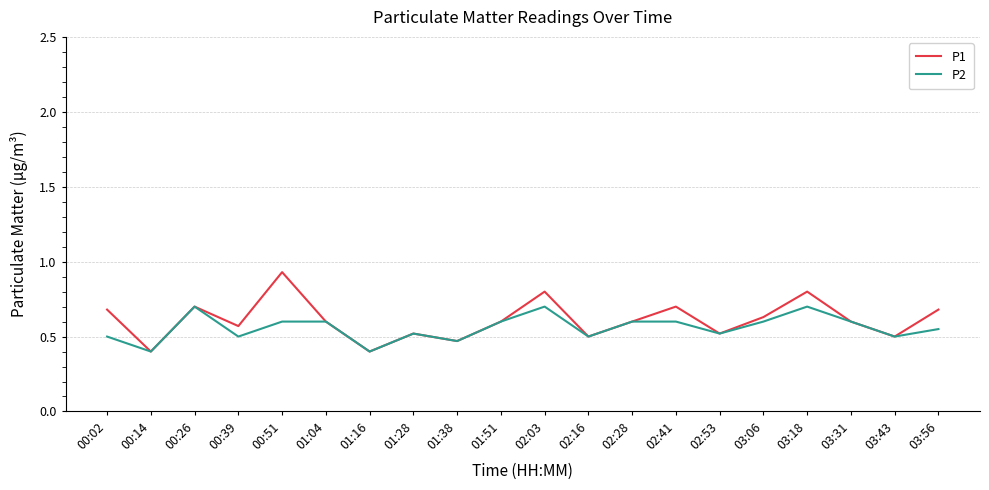

Does the chart have visible grid lines?

Yes